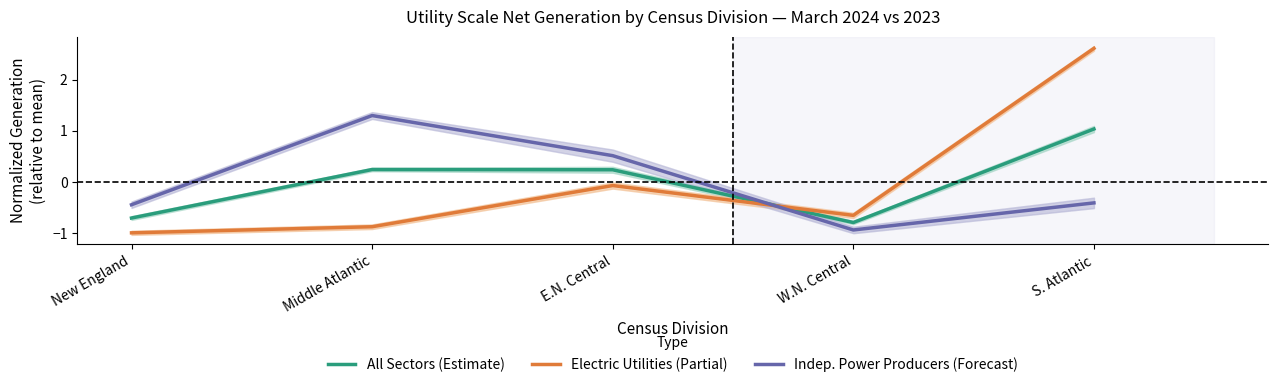

Is it true that Indep. Power Producers (Forecast) equals 1.9 at Middle Atlantic?

False